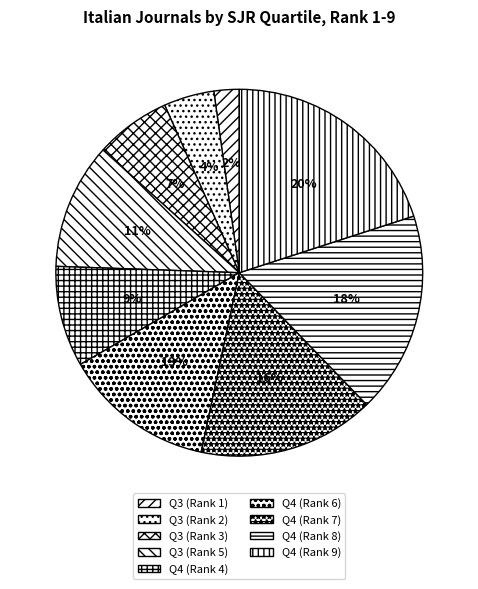

How many segments does this pie chart have?

9